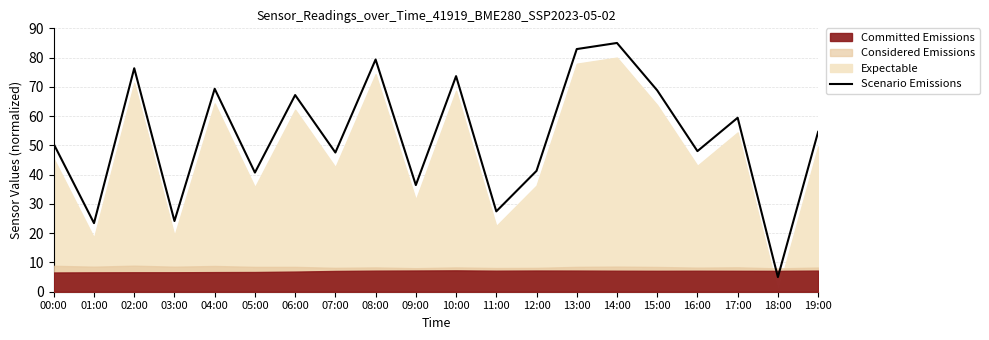

What is the minimum value shown in the chart?

5.0